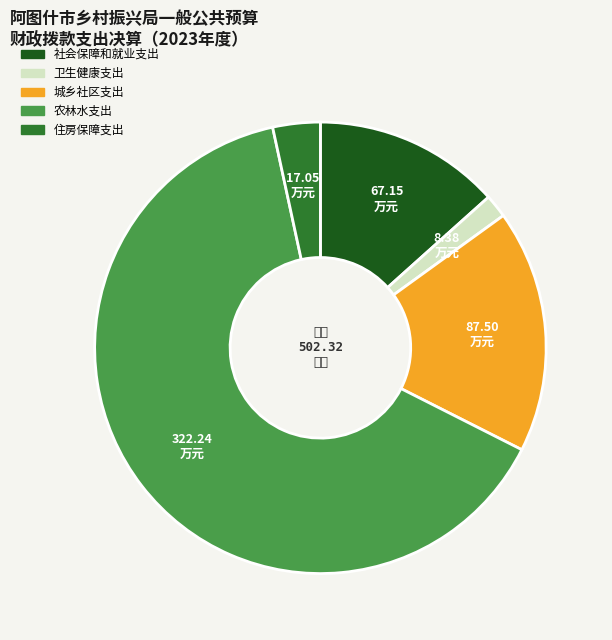

Between 住房保障支出 and 社会保障和就业支出, which is larger?

社会保障和就业支出